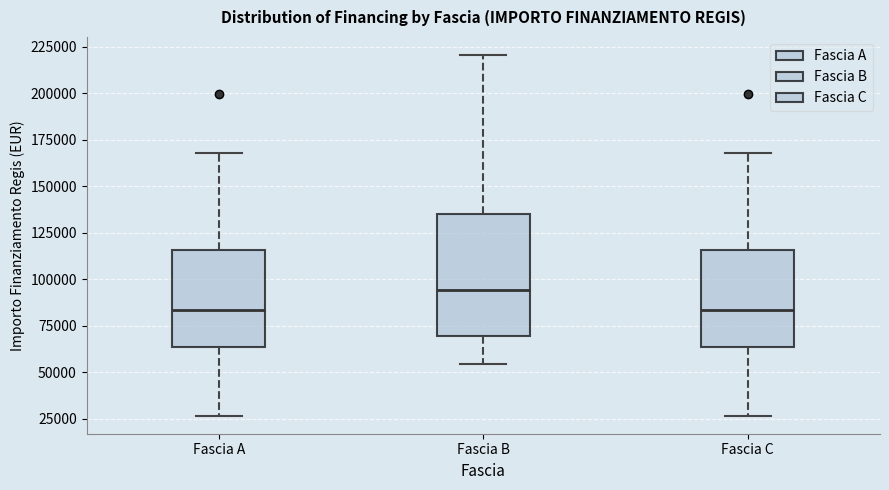

Which box has the highest median line?

Fascia B